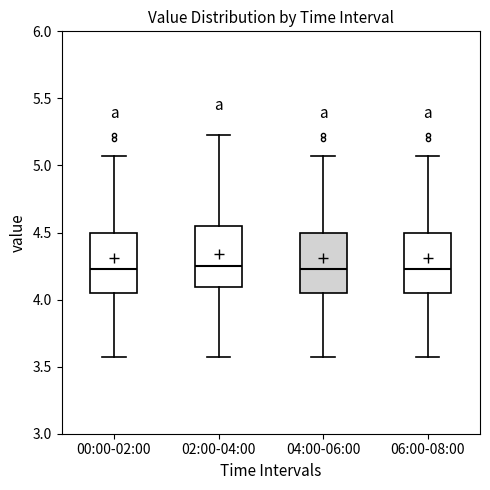

Where is the upper edge of the box for 04:00-06:00 on the y-axis? The values are not printed on the chart, so give them approximately, as read against the axis.

4.50